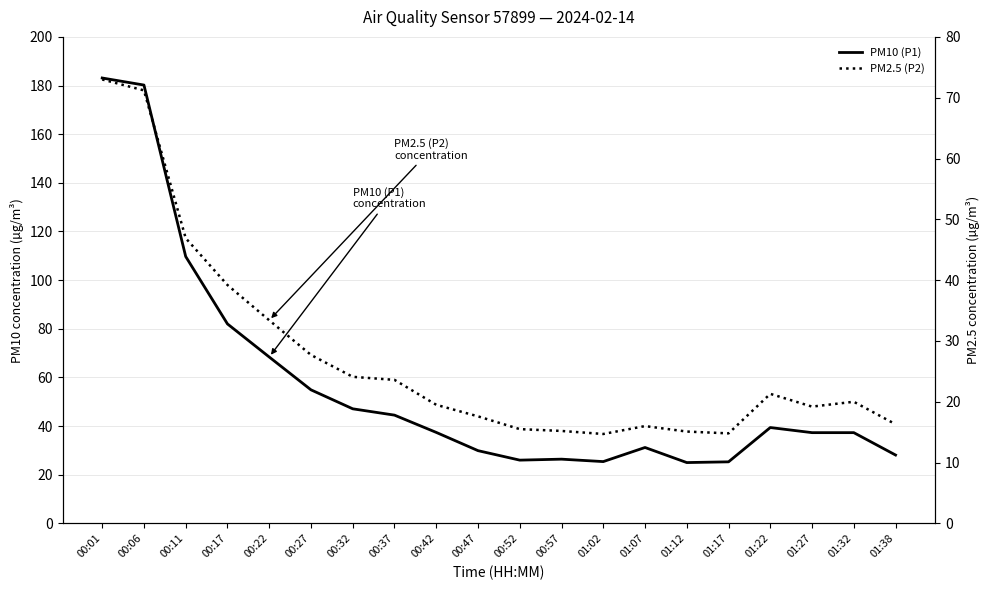

Does the chart have visible grid lines?

Yes